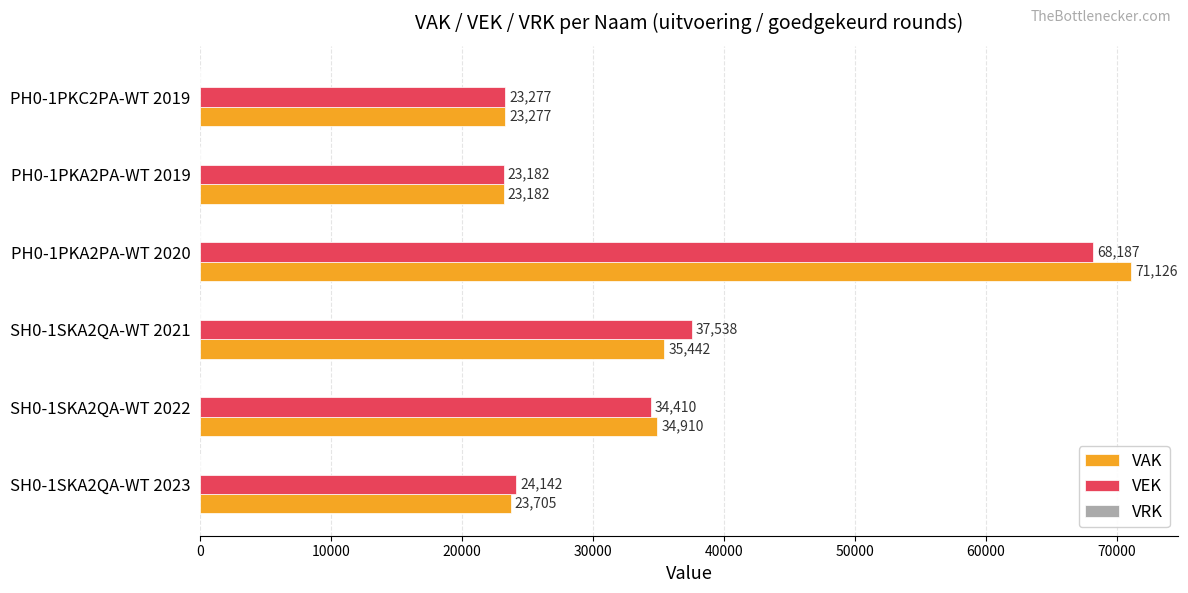

What is the spread (max minus min) of values at PH0-1PKA2PA-WT 2020?

2939